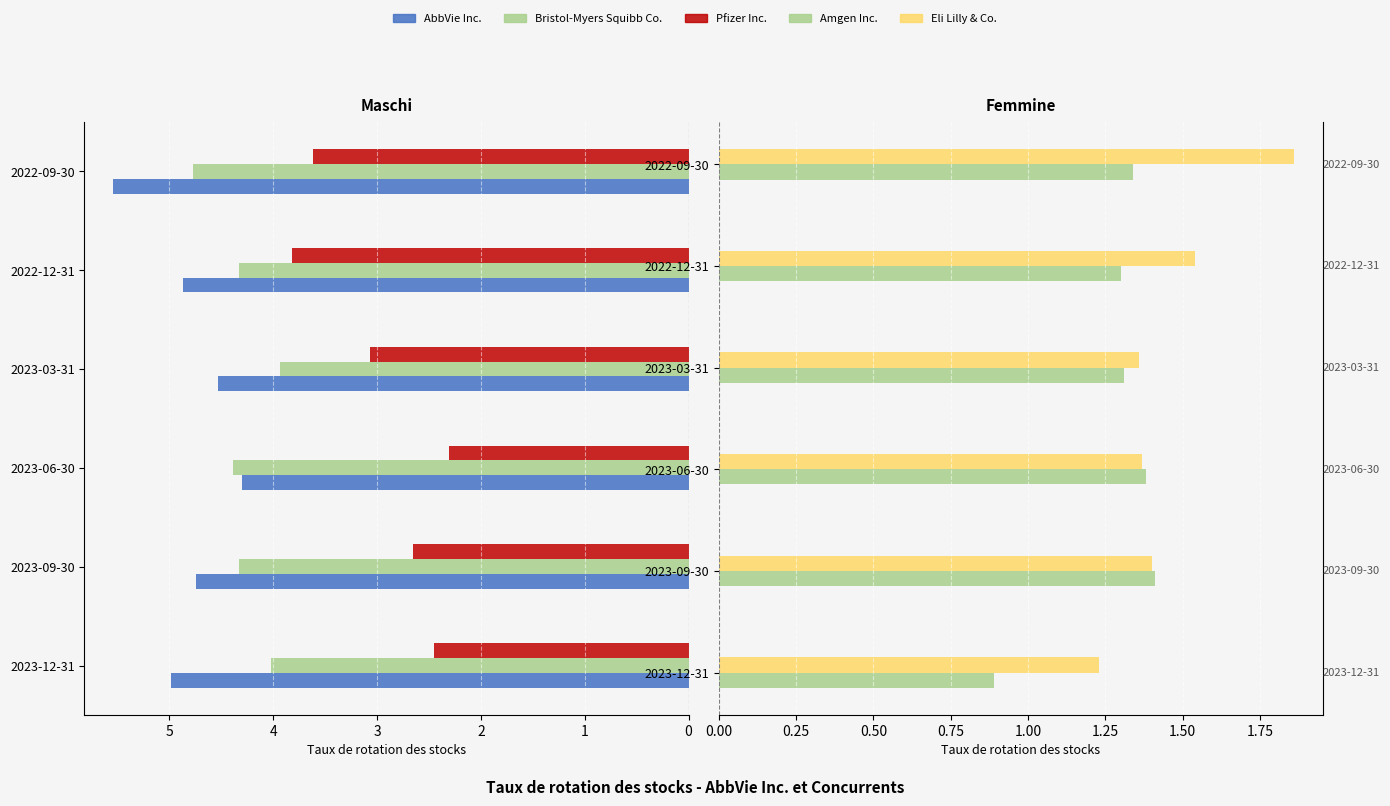

Read the Eli Lilly & Co. value at 2023-03-31.

1.4